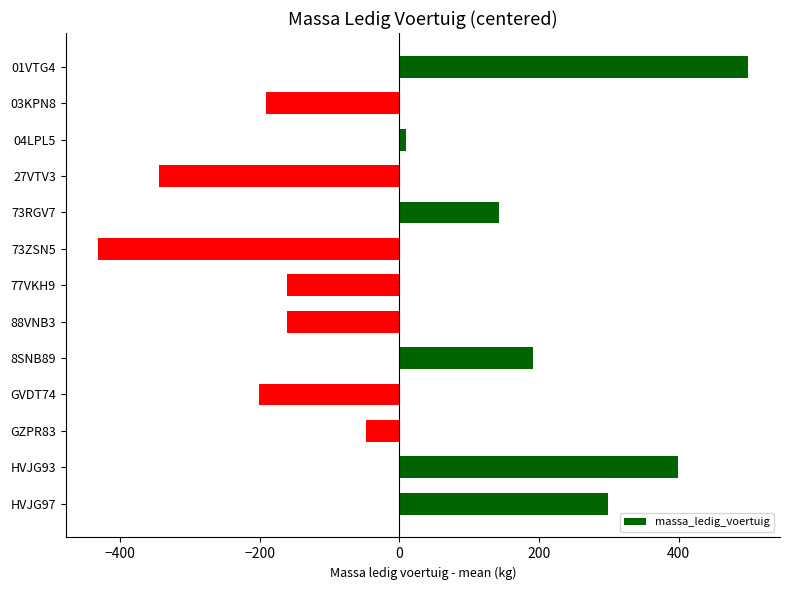

Reading top to bottom, transcribe all the data shown in this chart.

01VTG4=498.5	03KPN8=-191.5	04LPL5=9.5	27VTV3=-344.5	73RGV7=142.5	73ZSN5=-431.5	77VKH9=-161.5	88VNB3=-161.5	8SNB89=191.5	GVDT74=-201.5	GZPR83=-47.5	HVJG93=398.5	HVJG97=298.5